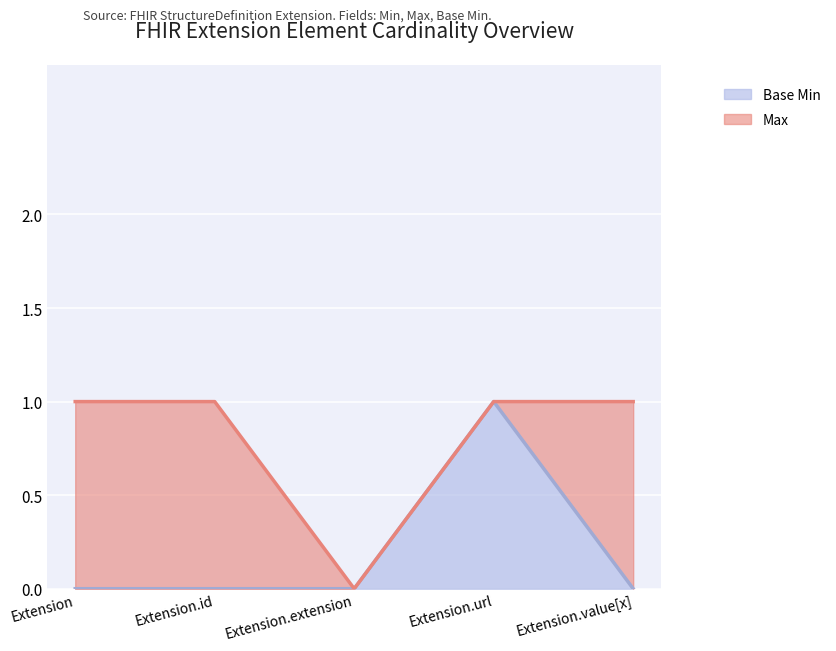

How many interior local valleys does the Max series have?

1